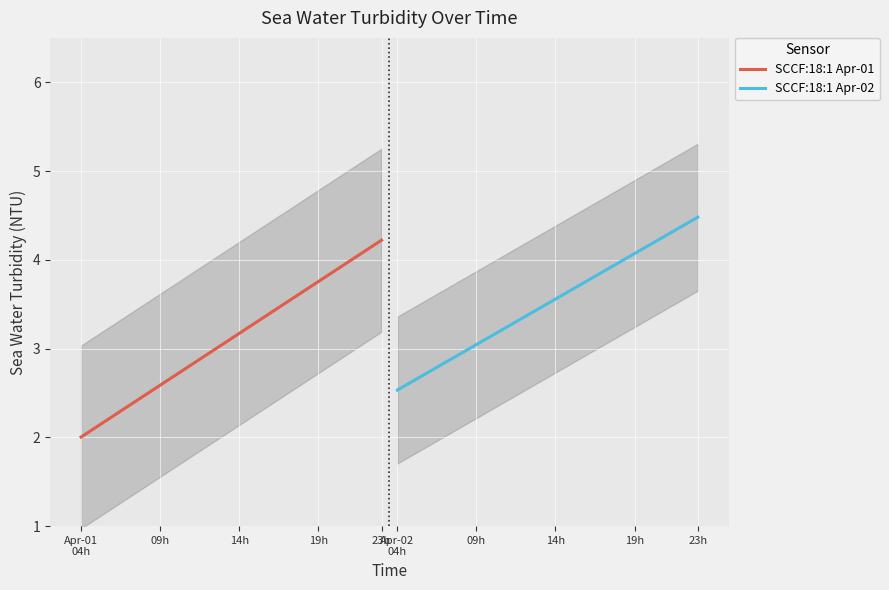

What is the minimum value for SCCF:18:1 Apr-01?

2.0